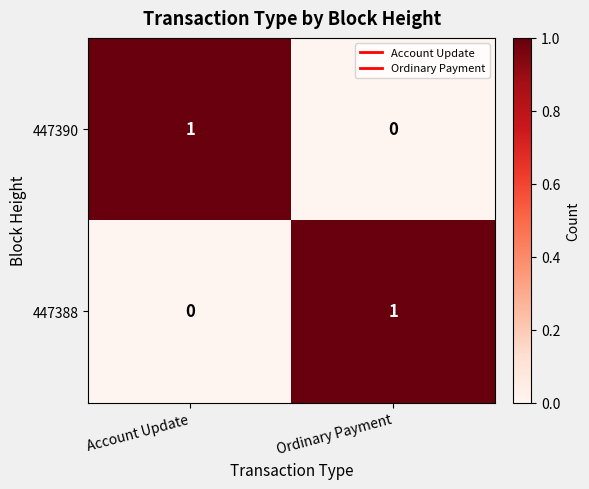

Which category has the lowest value in the 447390 series?

Ordinary Payment